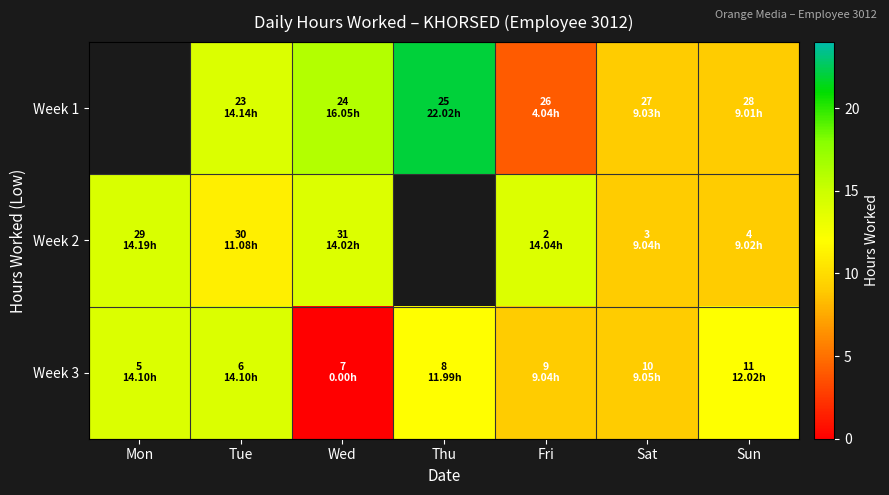

What is the maximum value shown in the chart?

22.0